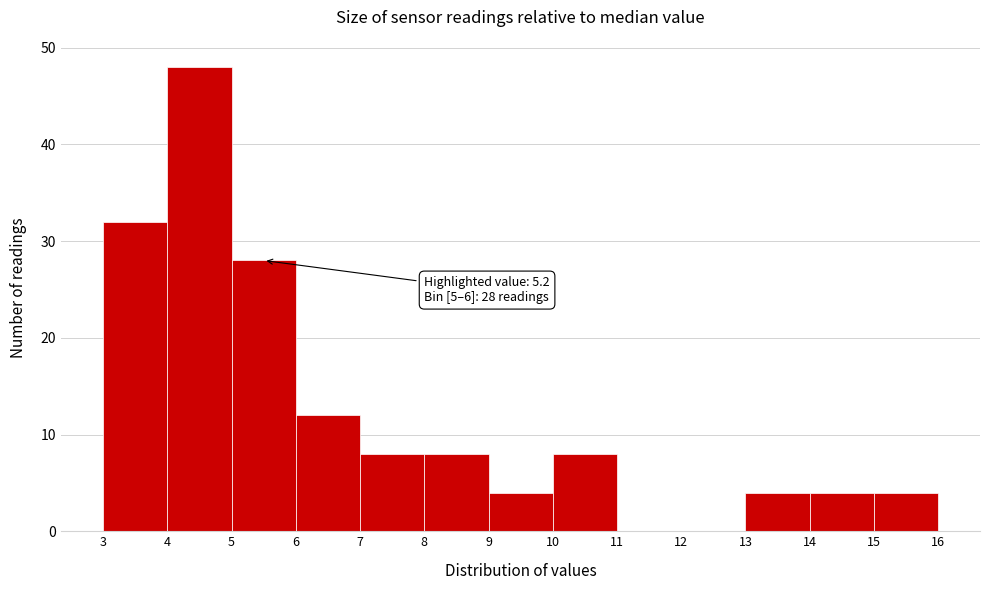

Over which range of the x-axis is the bar tallest?

4 to 5